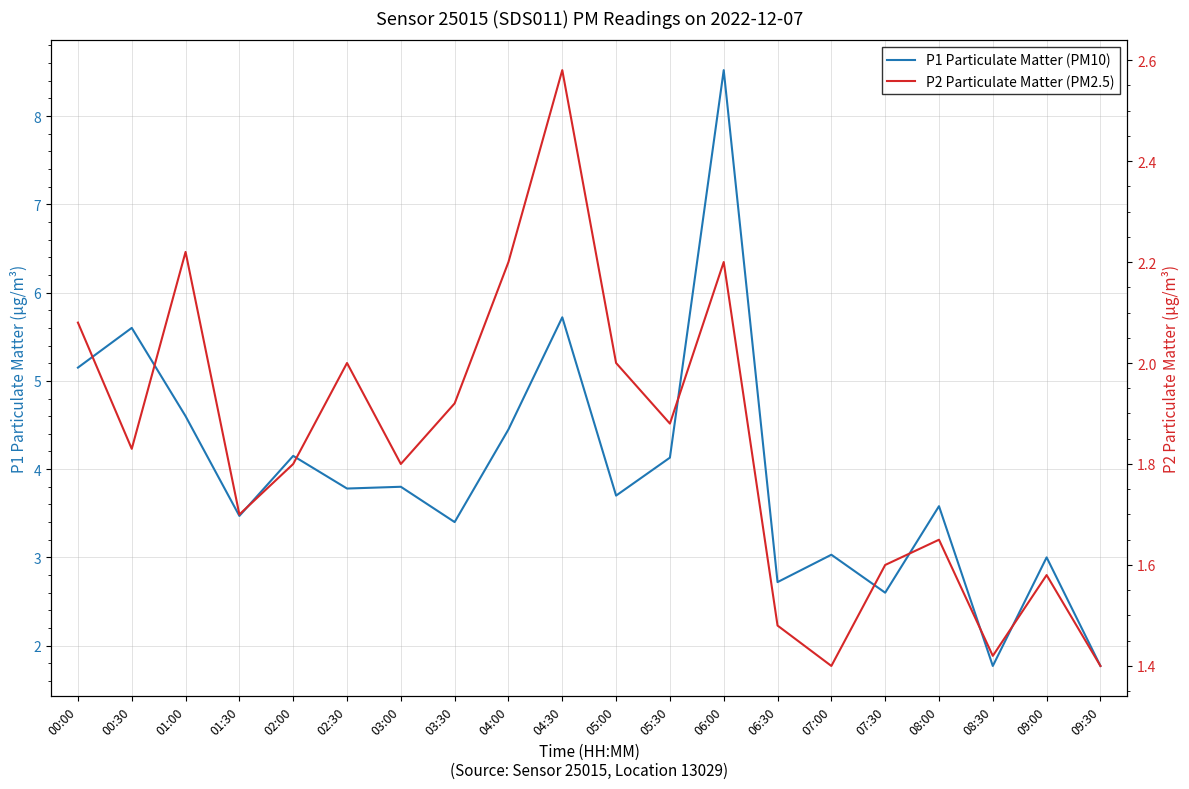

Where is the first local maximum for P1 Particulate Matter (PM10)?

00:30